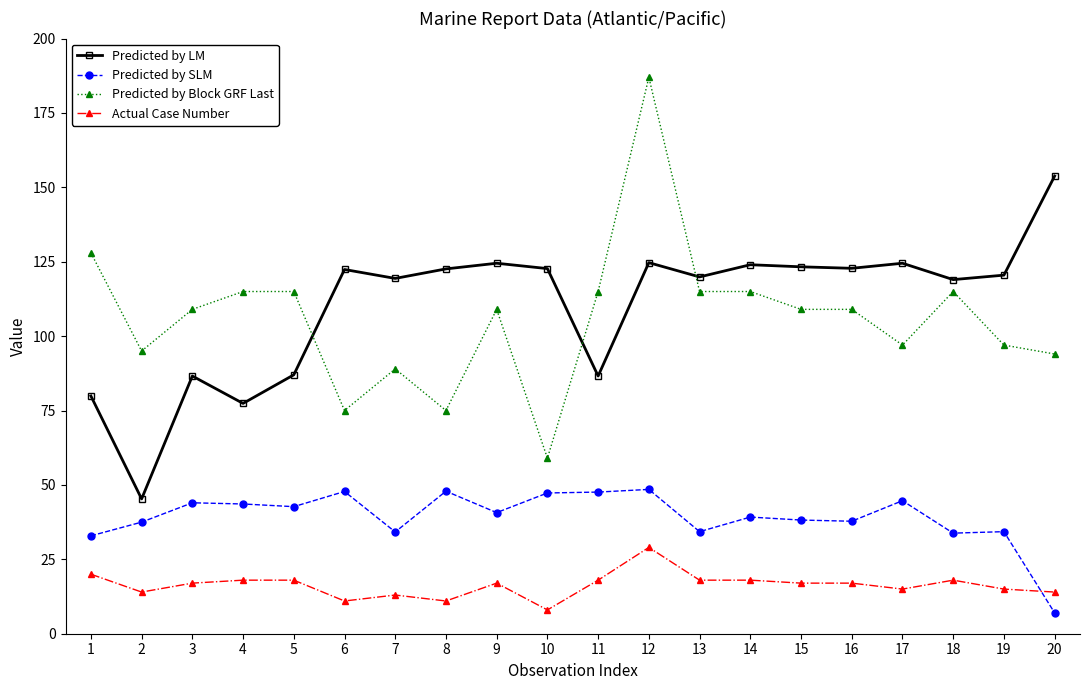

Which series has the largest range (max minus min)?

Predicted by Block GRF Last